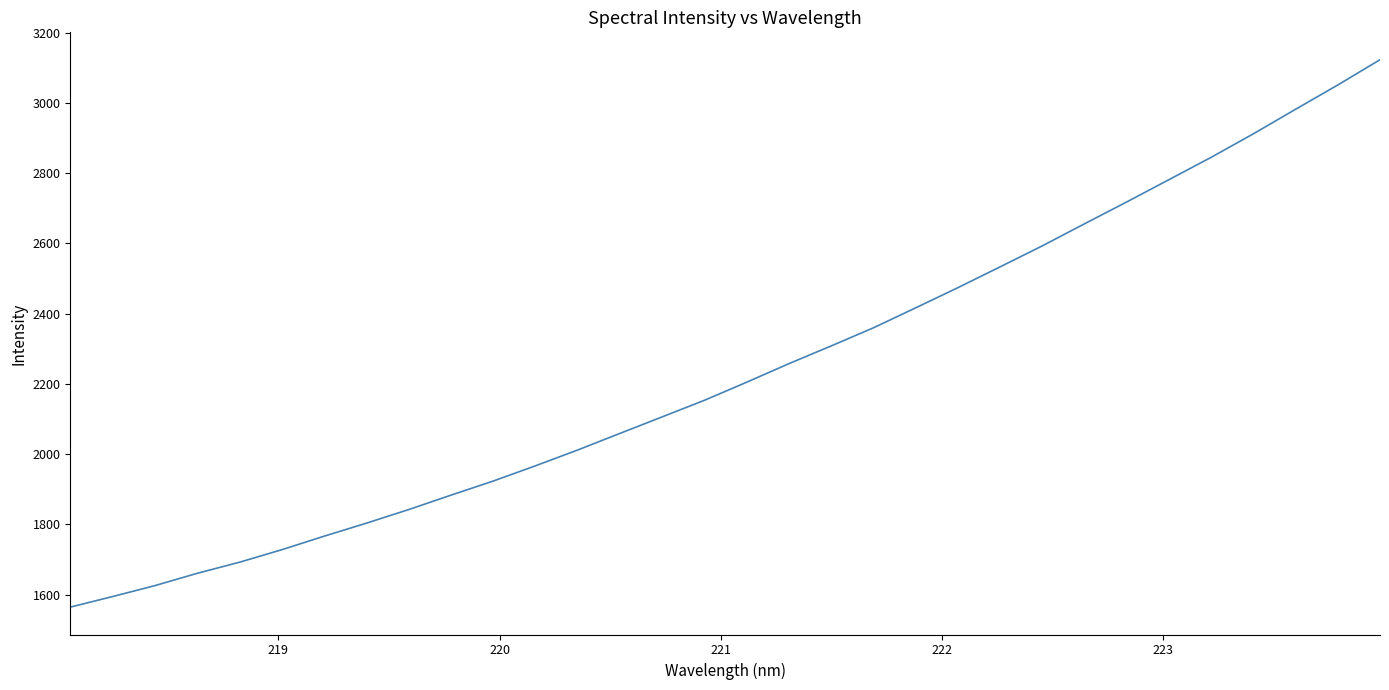

Reading left to right, extract all data points from this chart.

1564.1	1594.2	1625.3	1660.3	1691.9	1727.5	1766.0	1803.1	1841.8	1882.8	1923.0	1966.5	2011.5	2058.8	2105.9	2153.1	2204.6	2257.4	2307.9	2359.5	2416.4	2473.8	2533.1	2592.9	2655.8	2718.0	2781.5	2845.1	2912.0	2981.9	3051.0	3123.0